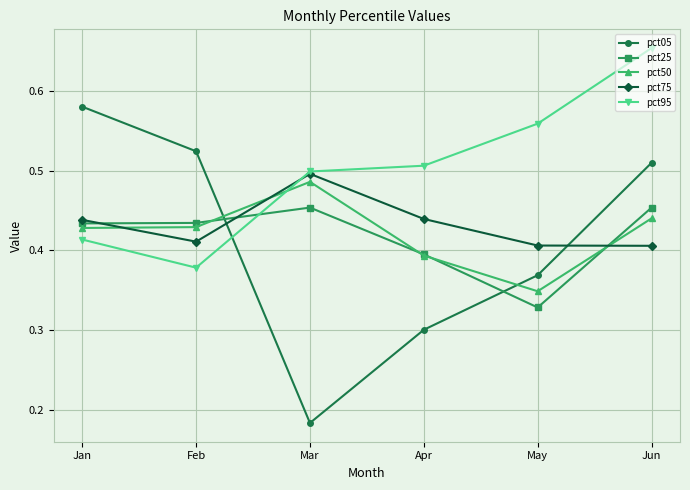

How many categories are shown in the chart?

6